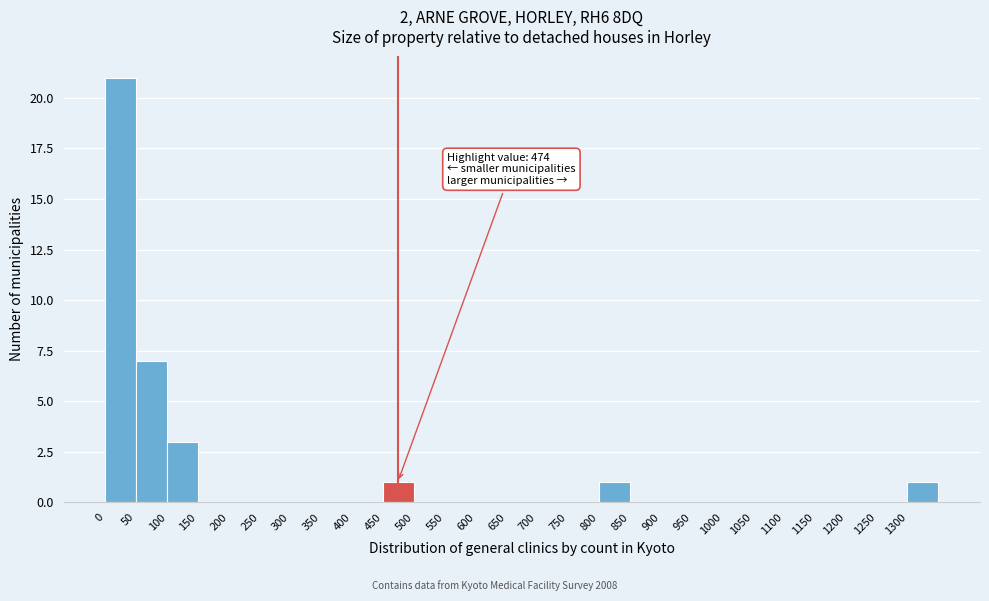

Over which range of the x-axis is the bar tallest?

0 to 50